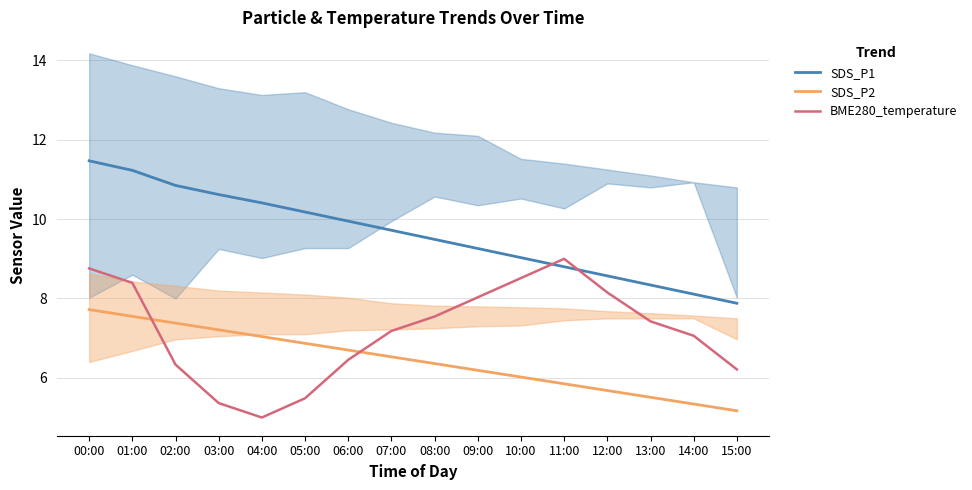

True or false: BME280_temperature has a value of 8.8 at 00:00.

True